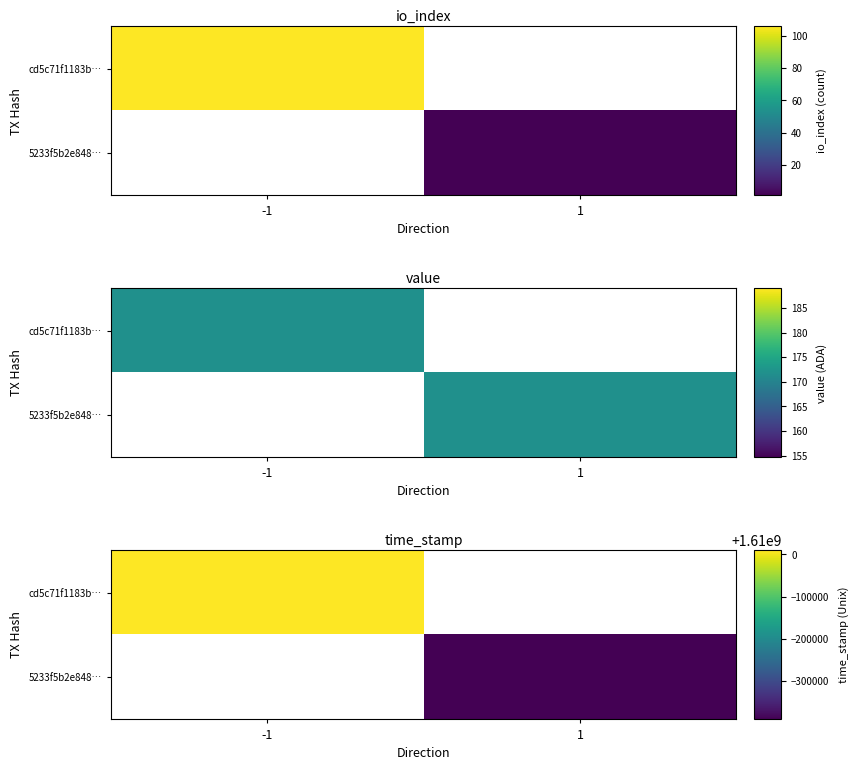

Is the value of cd5c71f1183b… at 1 greater than the value of 5233f5b2e848… at -1?

No